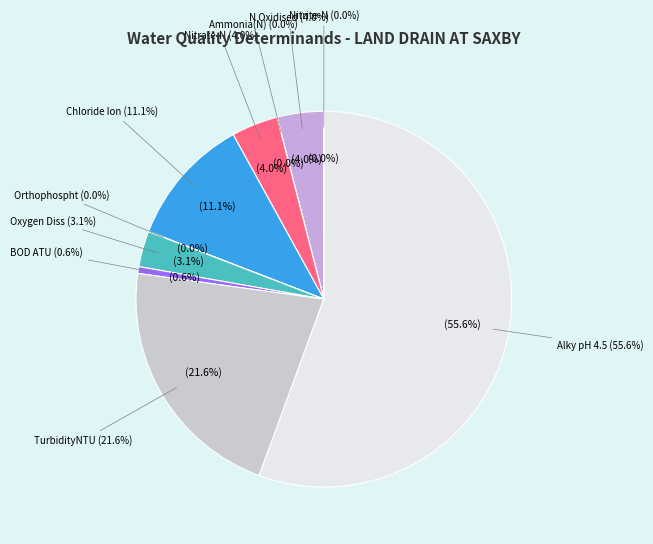

What percentage is the Alky pH 4.5 slice, to the nearest percent?

56%